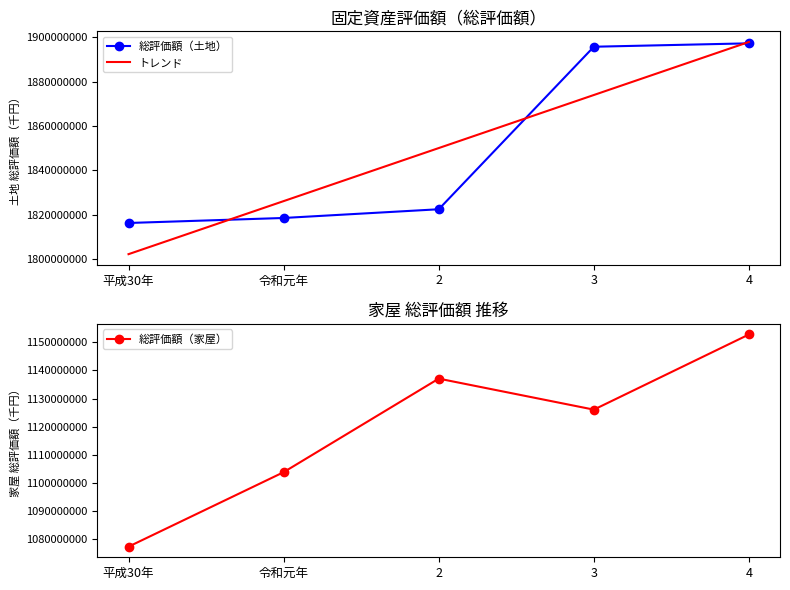

True or false: トレンド has more than 2 points higher than both neighbors.

False